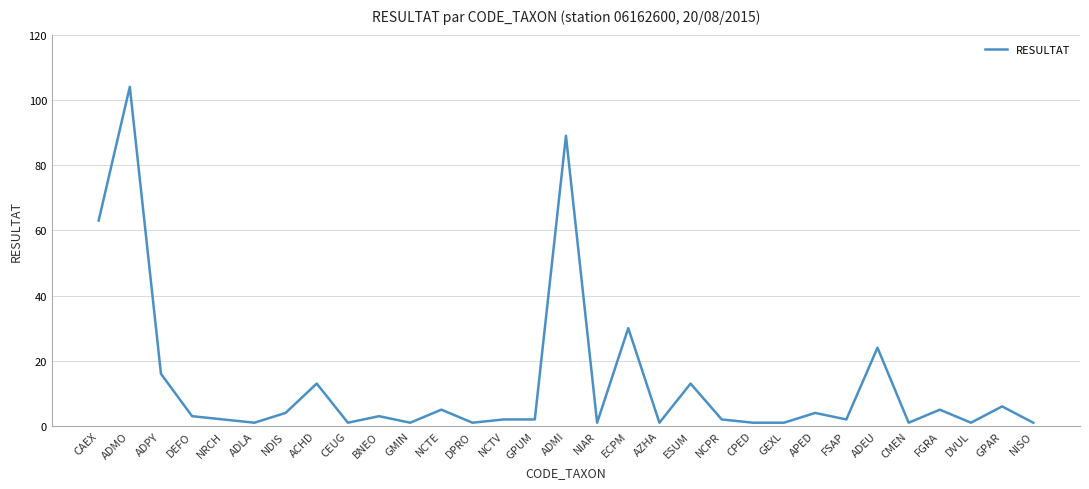

What is the greatest value displayed?

104